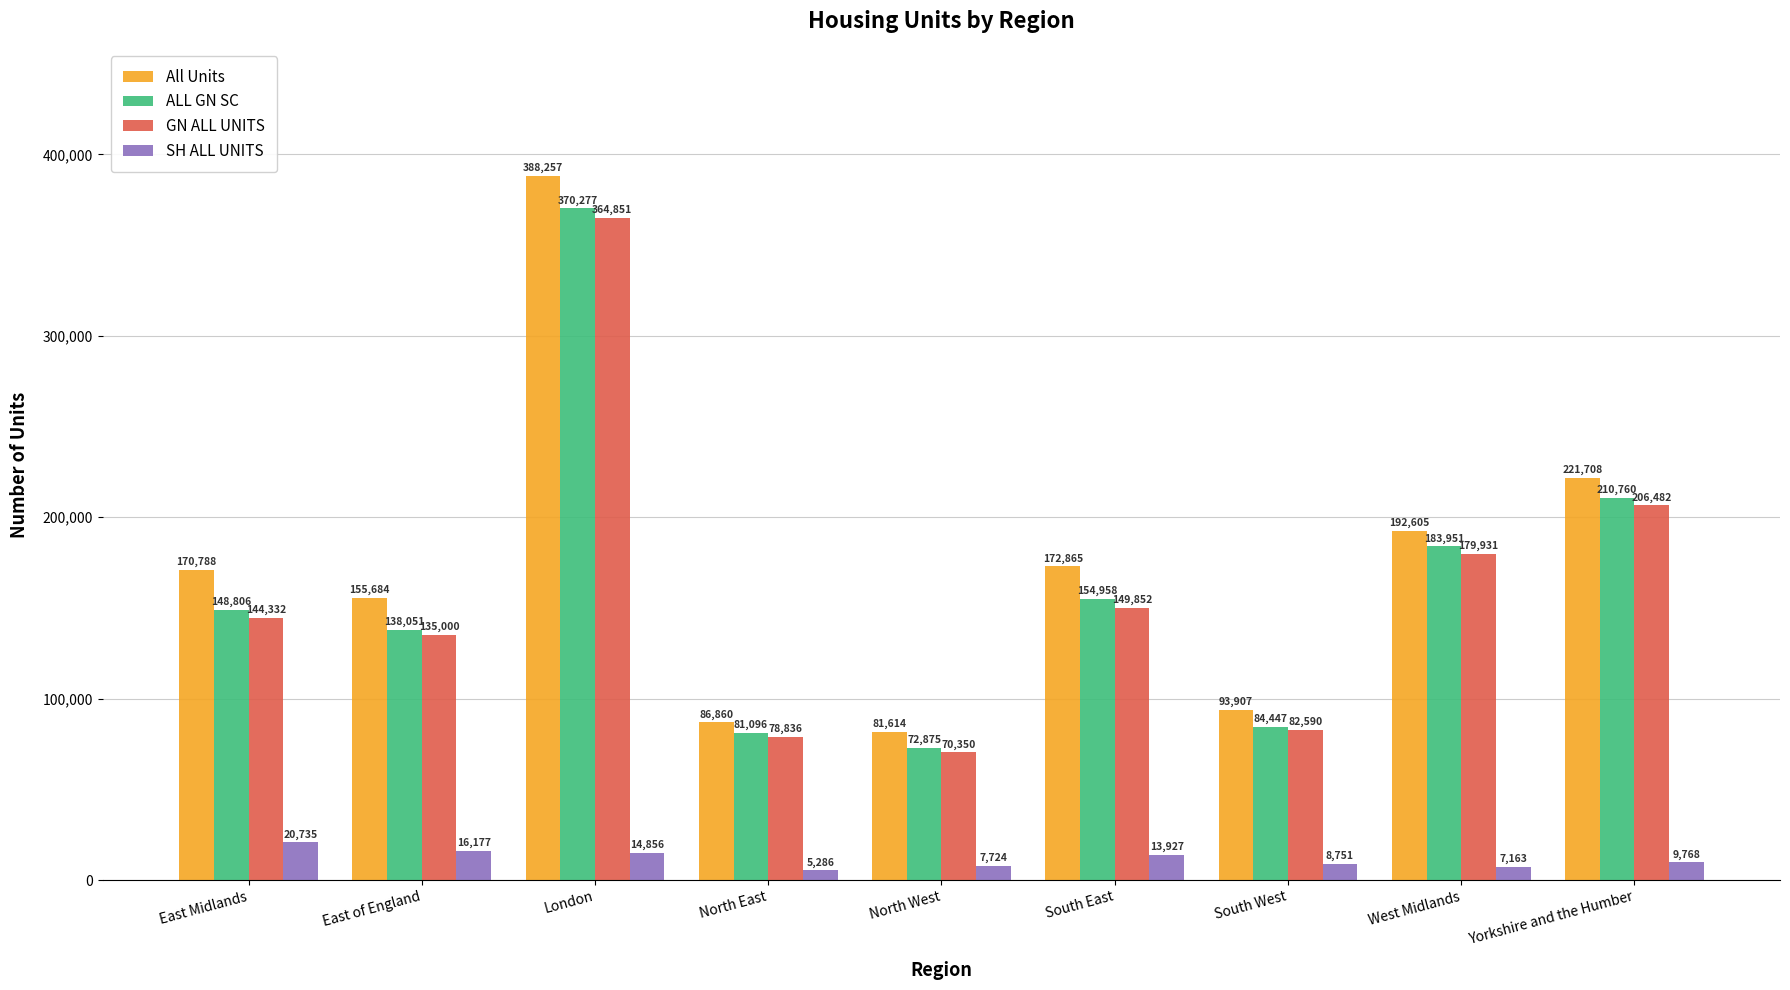

What is the difference between the ALL GN SC values at West Midlands and North East?

102855